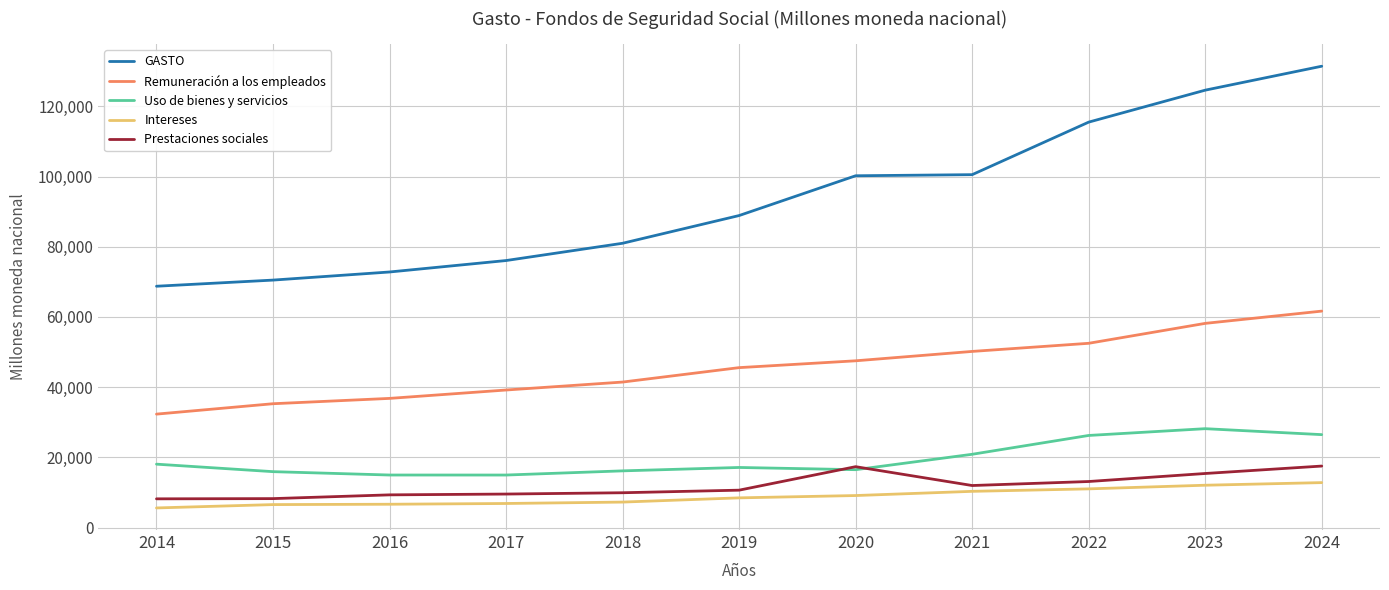

Which series has the widest spread of values?

GASTO